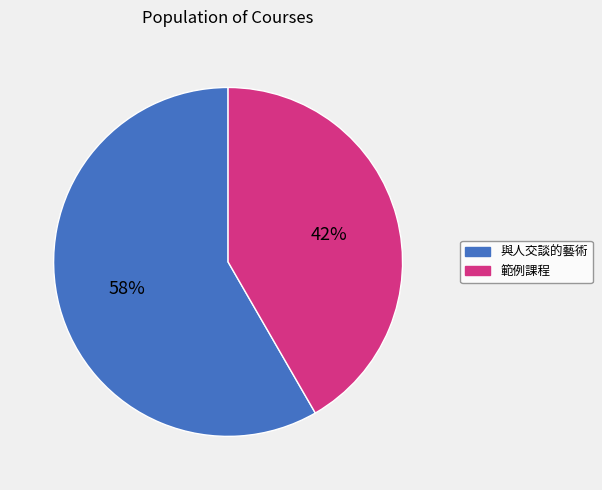

Which slice is the smallest?

範例課程